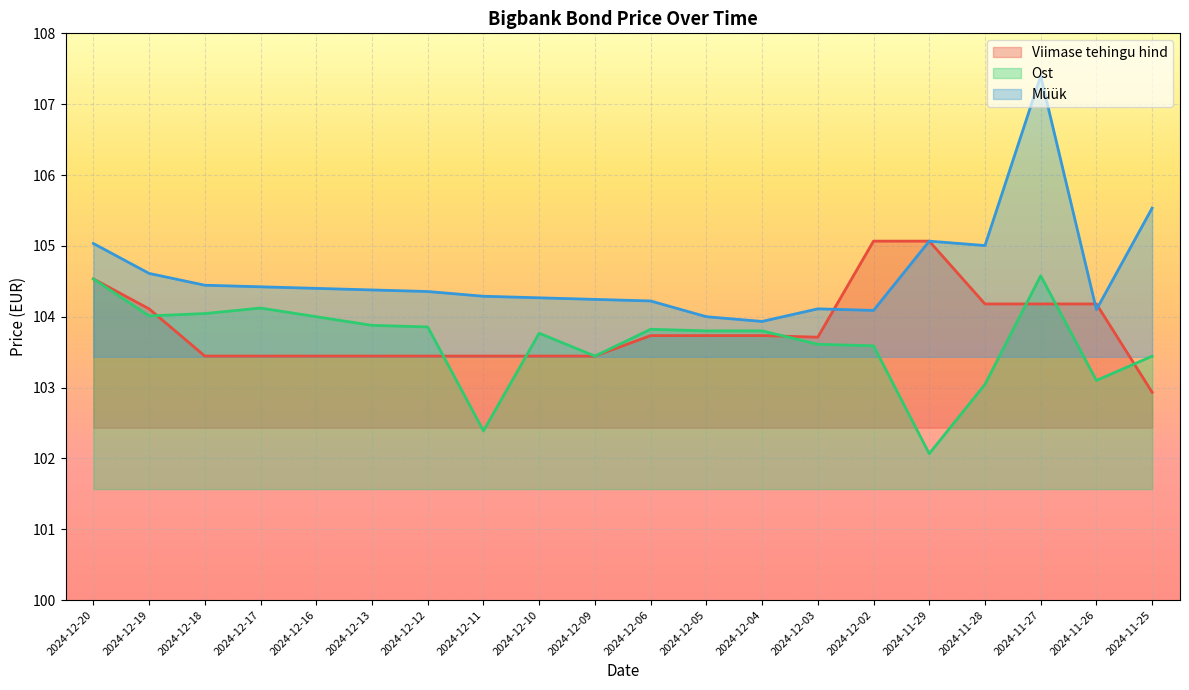

Between which two adjacent categories do Viimase tehingu hind and Müük first intersect?

2024-12-03 and 2024-12-02